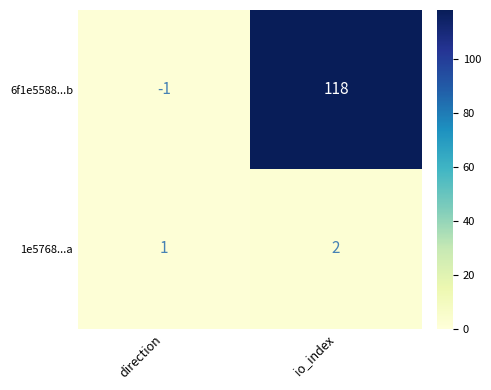

What is the sum of the 6f1e5588...b values at io_index and direction?

117